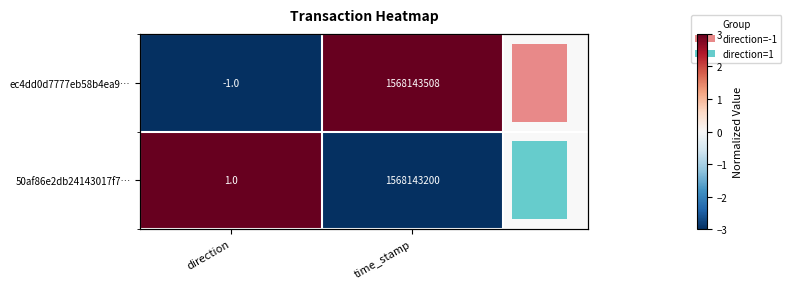

List the labels in order of ec4dd0d7777eb58b4ea9… value, largest first.

time_stamp, direction